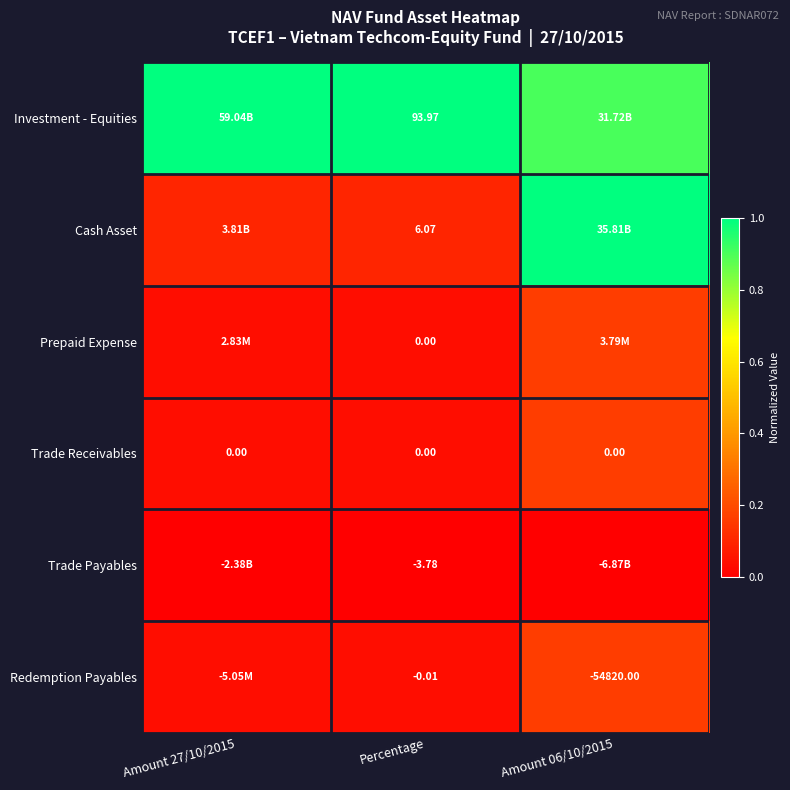

Where is Investment - Equities nearest to the value 0?

Amount 06/10/2015